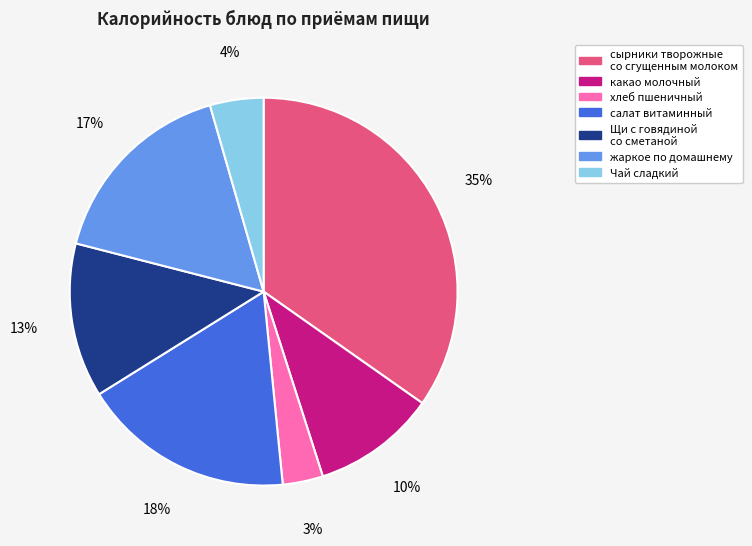

To the nearest percent, what percentage of the pie is Чай сладкий?

4%